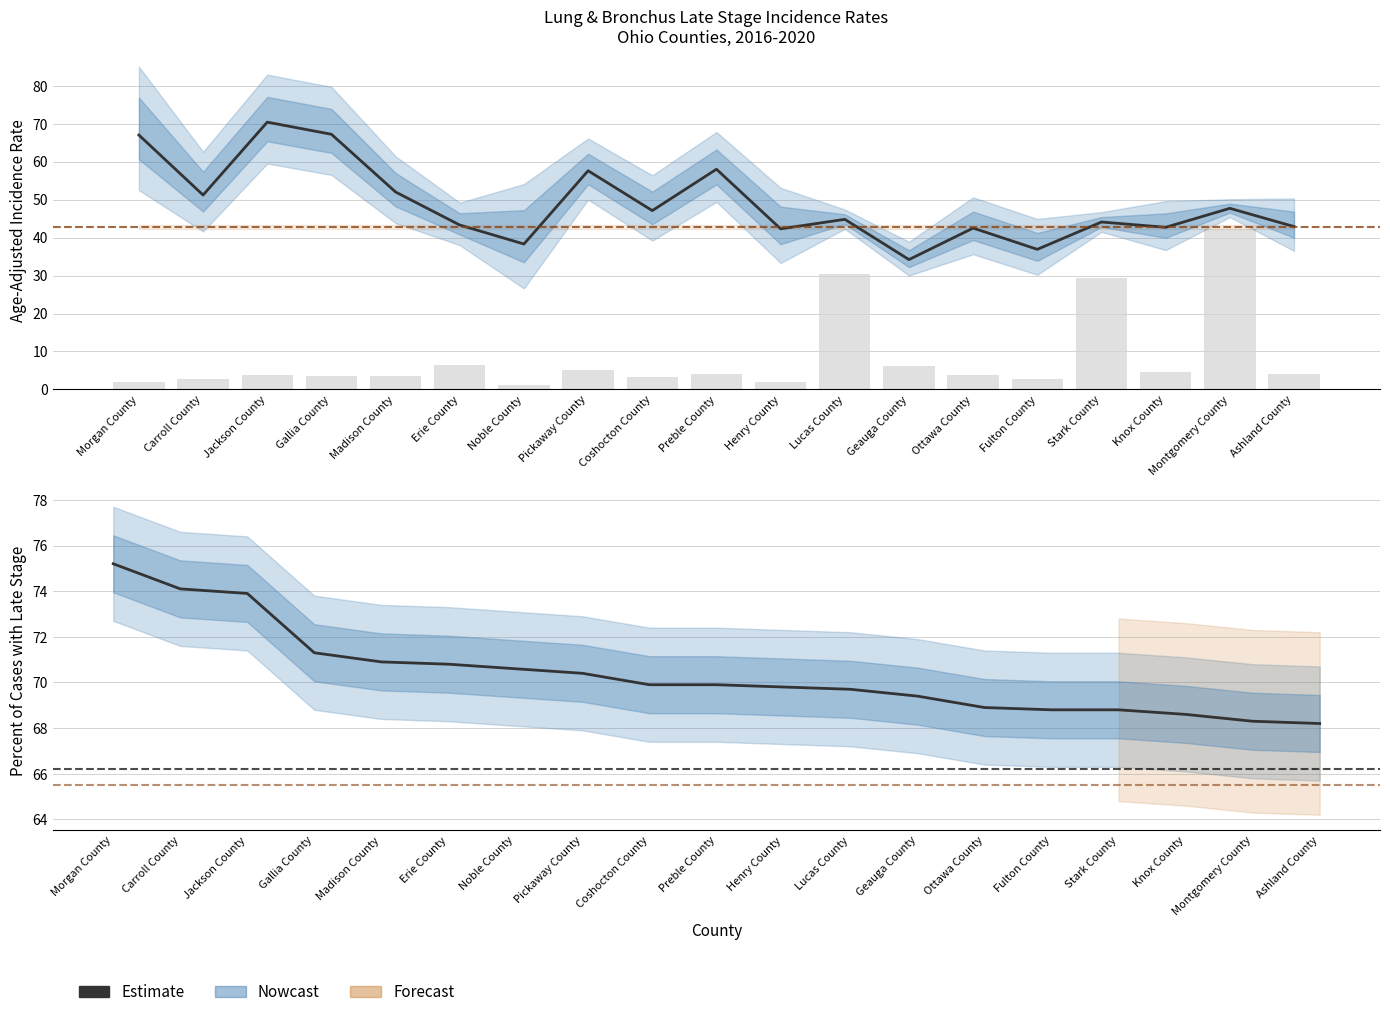

What is the difference between the maximum and minimum values in the Avg Annual Count (scaled) series?

41.0